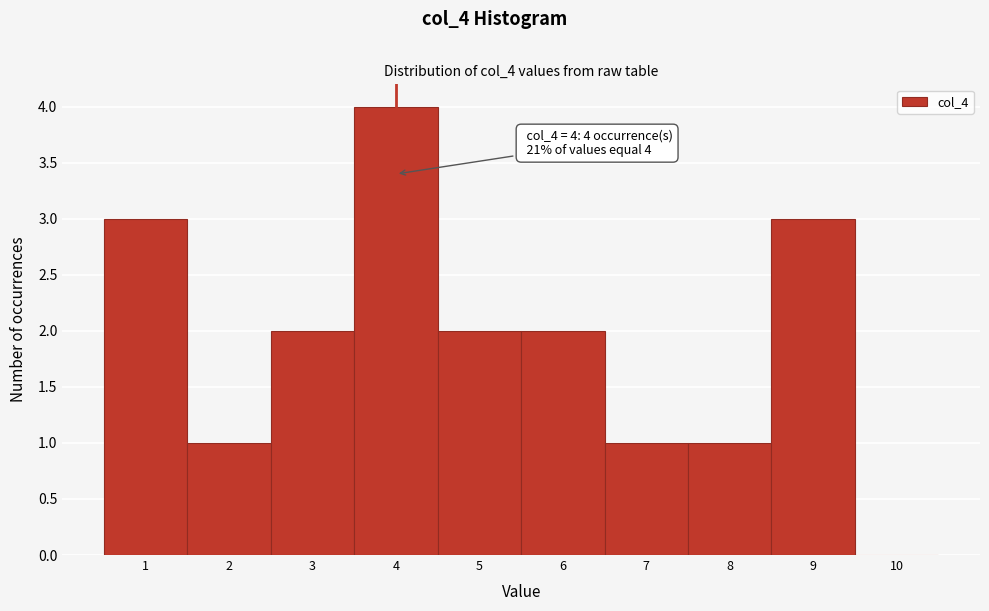

Over which range of the x-axis is the bar tallest?

3.5 to 4.5